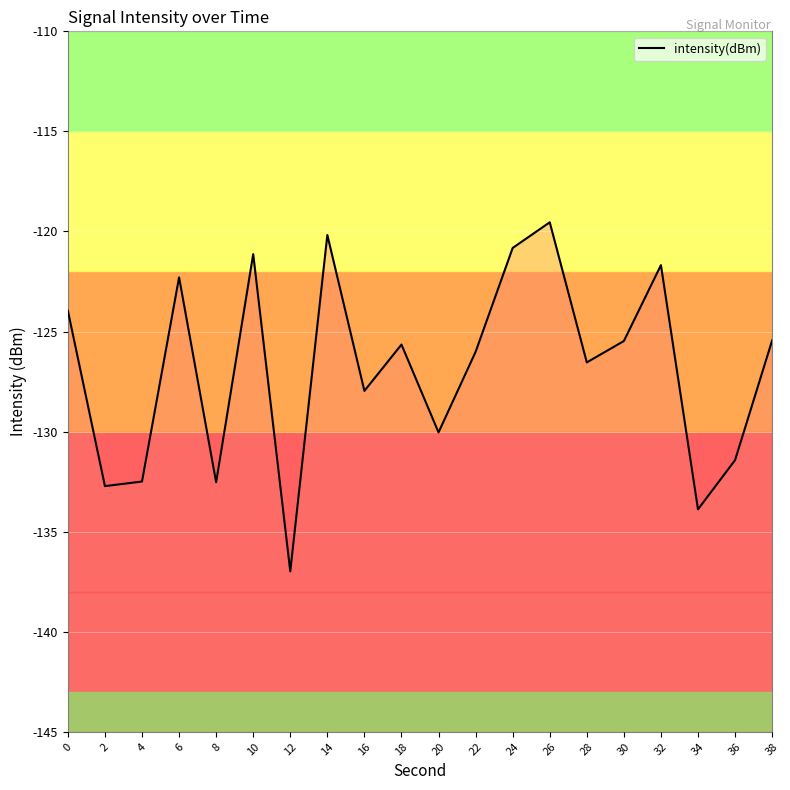

True or false: the data has more than 1 interior local peaks.

True